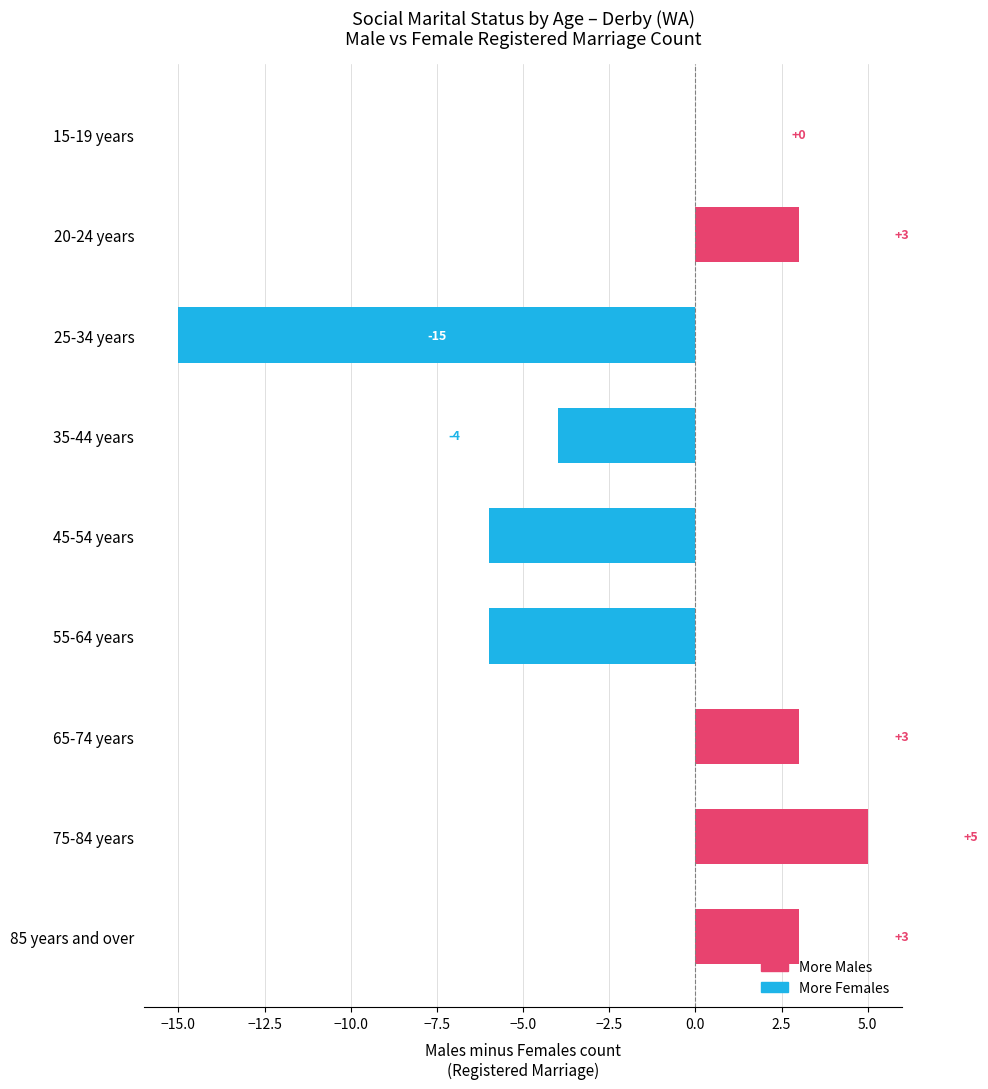

What is the approximate value at 45-54 years, to the nearest 10?

-10